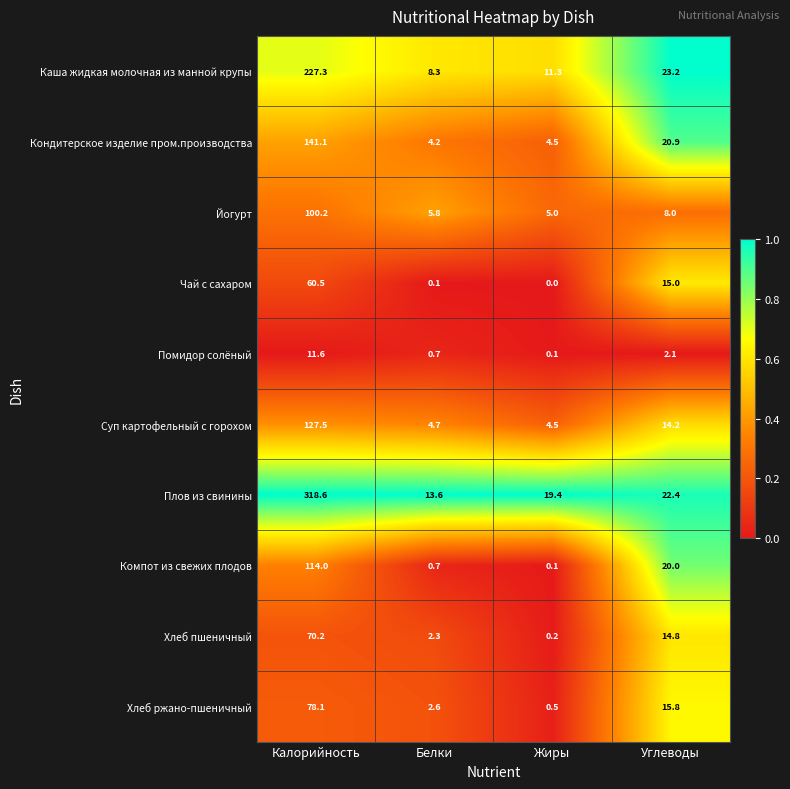

What is the difference between the maximum and second lowest values in the Помидор солёный series?

10.9